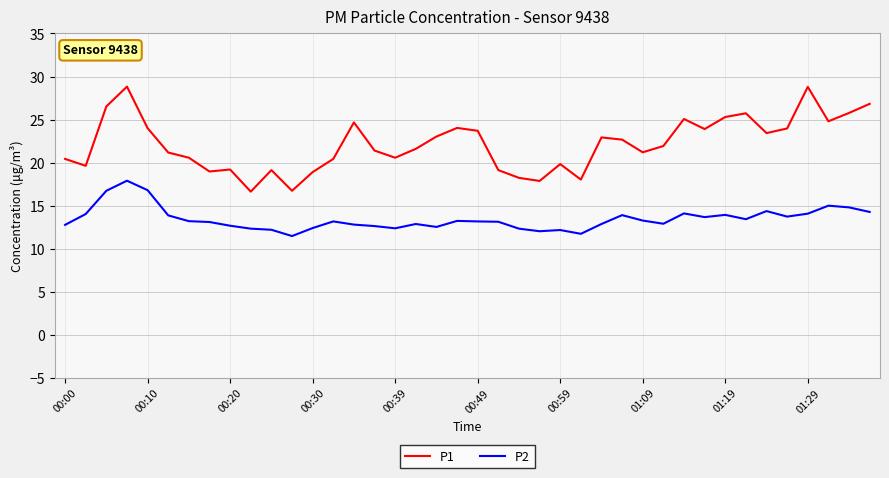

Which series has the largest range (max minus min)?

P1